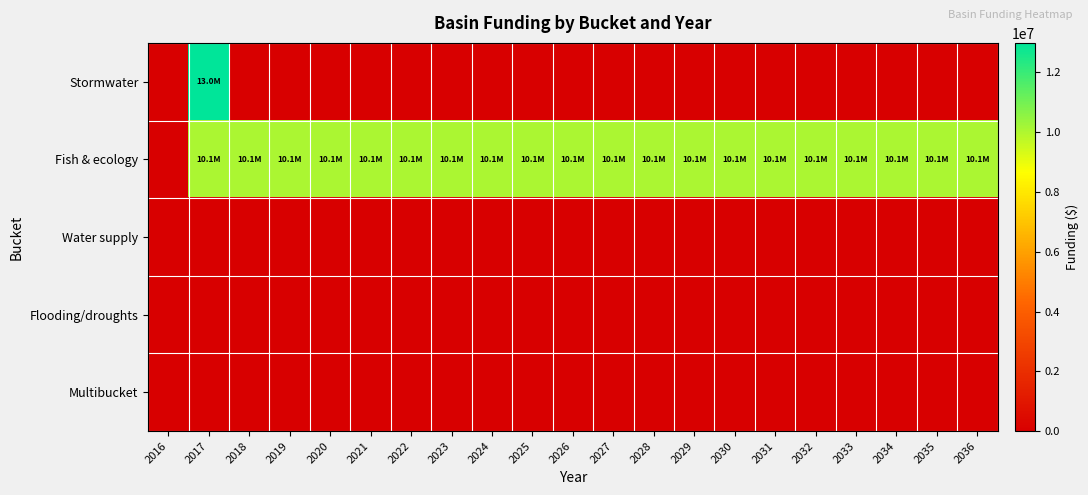

Reading left to right, list all the values displayed in this chart.

Stormwater: 2016=0	2017=12987680	2018=0	2019=0	2020=0	2021=0	2022=0	2023=0	2024=0	2025=0	2026=0	2027=0	2028=0	2029=0	2030=0	2031=0	2032=0	2033=0	2034=0	2035=0	2036=0
Fish & ecology: 2016=0	2017=10050000	2018=10050000	2019=10050000	2020=10050000	2021=10050000	2022=10050000	2023=10050000	2024=10050000	2025=10050000	2026=10050000	2027=10050000	2028=10050000	2029=10050000	2030=10050000	2031=10050000	2032=10050000	2033=10050000	2034=10050000	2035=10050000	2036=10050000
Water supply: 2016=0	2017=0	2018=0	2019=0	2020=0	2021=0	2022=0	2023=0	2024=0	2025=0	2026=0	2027=0	2028=0	2029=0	2030=0	2031=0	2032=0	2033=0	2034=0	2035=0	2036=0
Flooding/droughts: 2016=0	2017=0	2018=0	2019=0	2020=0	2021=0	2022=0	2023=0	2024=0	2025=0	2026=0	2027=0	2028=0	2029=0	2030=0	2031=0	2032=0	2033=0	2034=0	2035=0	2036=0
Multibucket: 2016=0	2017=0	2018=0	2019=0	2020=0	2021=0	2022=0	2023=0	2024=0	2025=0	2026=0	2027=0	2028=0	2029=0	2030=0	2031=0	2032=0	2033=0	2034=0	2035=0	2036=0